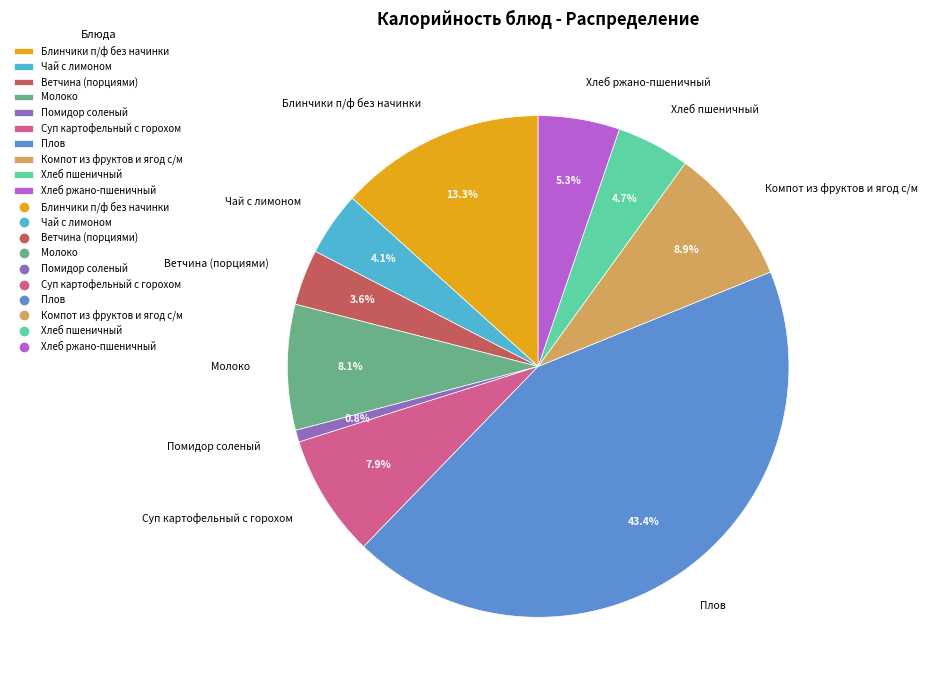

To the nearest percent, what portion does Ветчина (порциями) represent?

4%